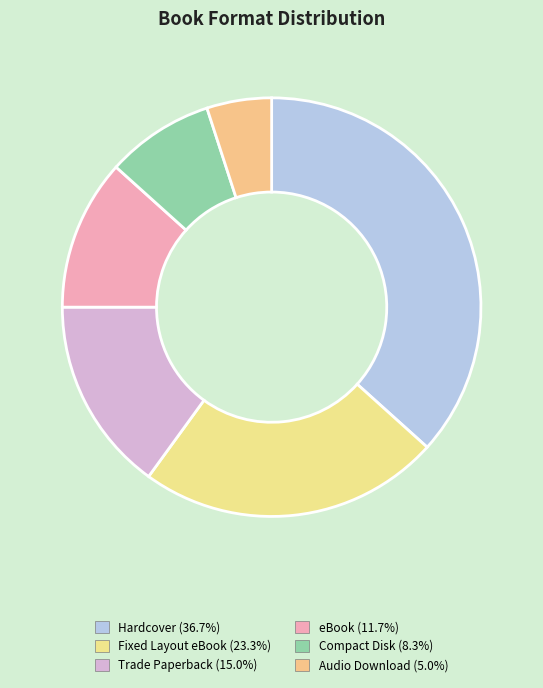

How many slices are in this pie chart?

6